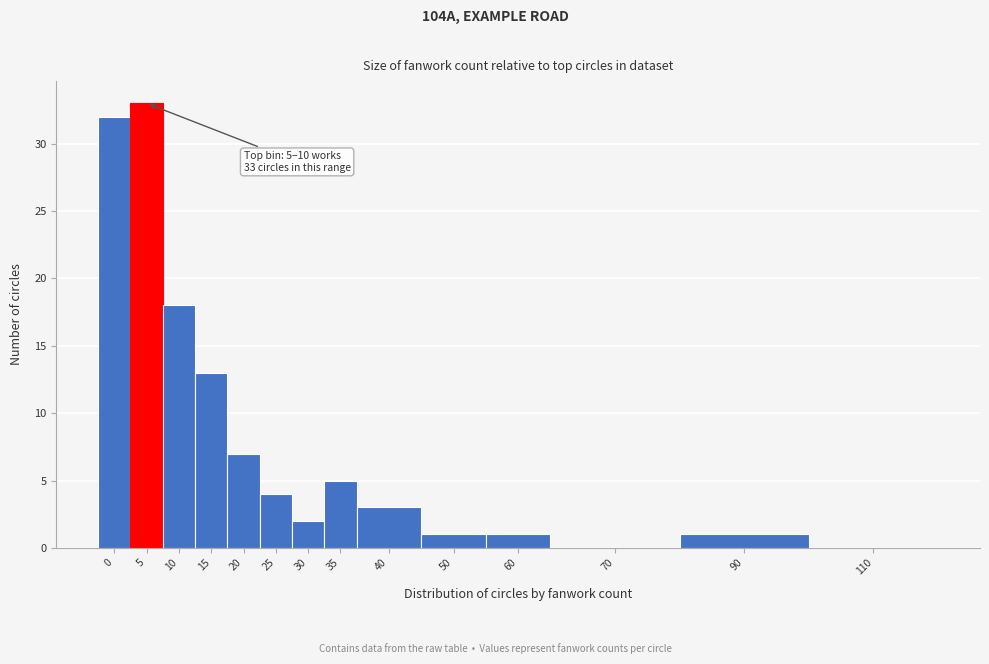

Reading left to right, list all the values displayed in this chart.

0=32	5=33	10=18	15=13	20=7	25=4	30=2	35=5	40=3	50=1	60=1	70=0	90=1	110=0